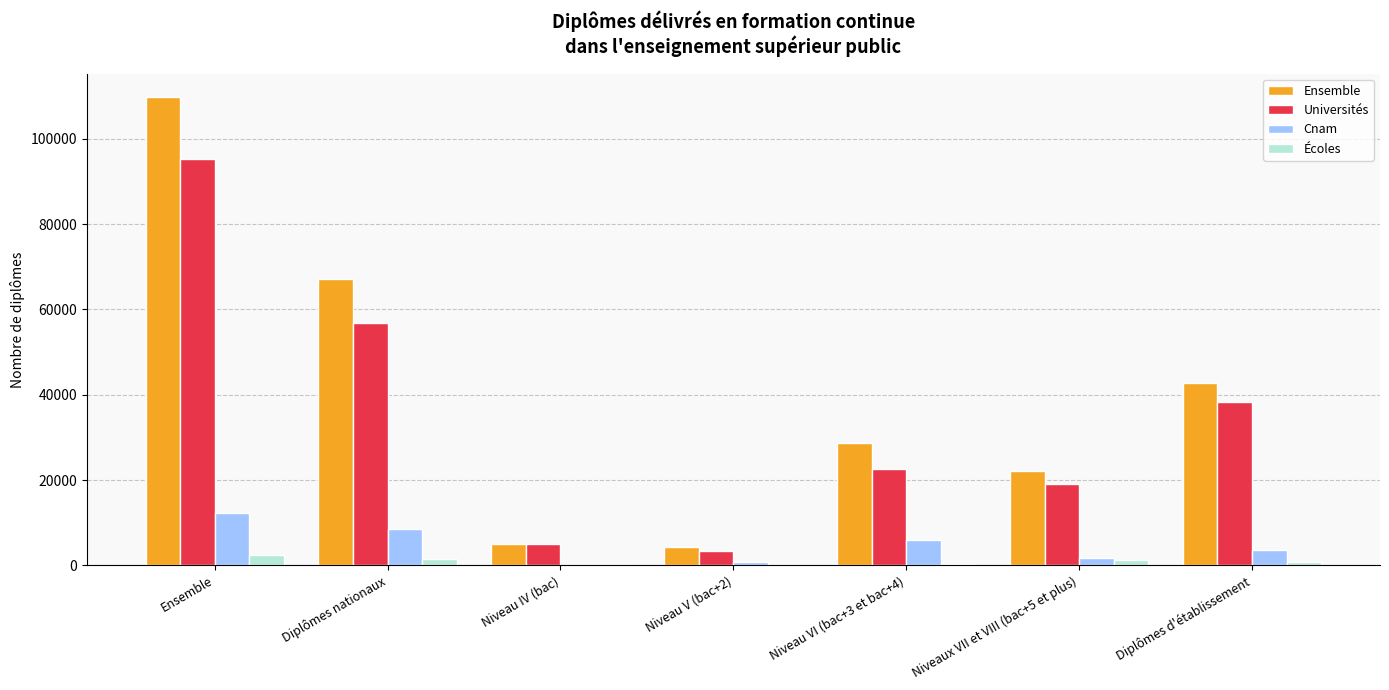

Which series has the largest total across all categories?

Ensemble